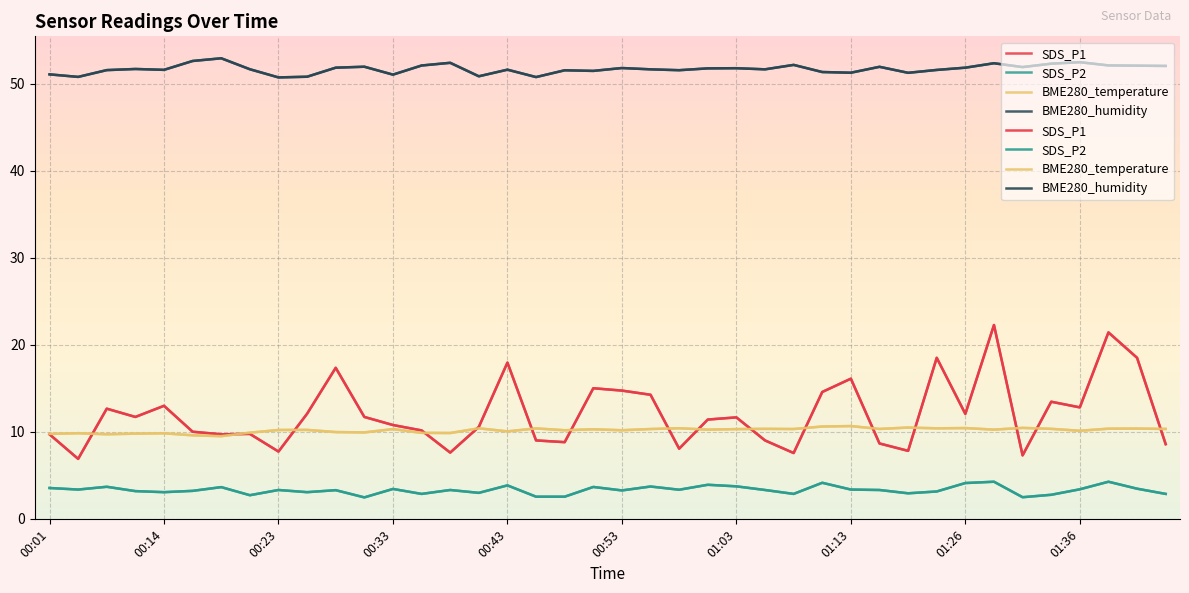

What is the value of the SDS_P2 point at the 36th from the left?

2.8